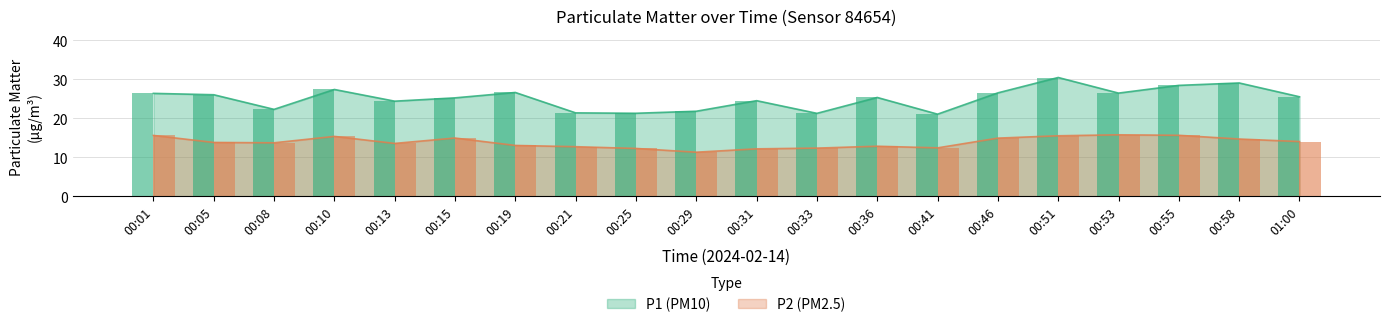

Which has a higher value, 00:19 or 00:10?

00:10